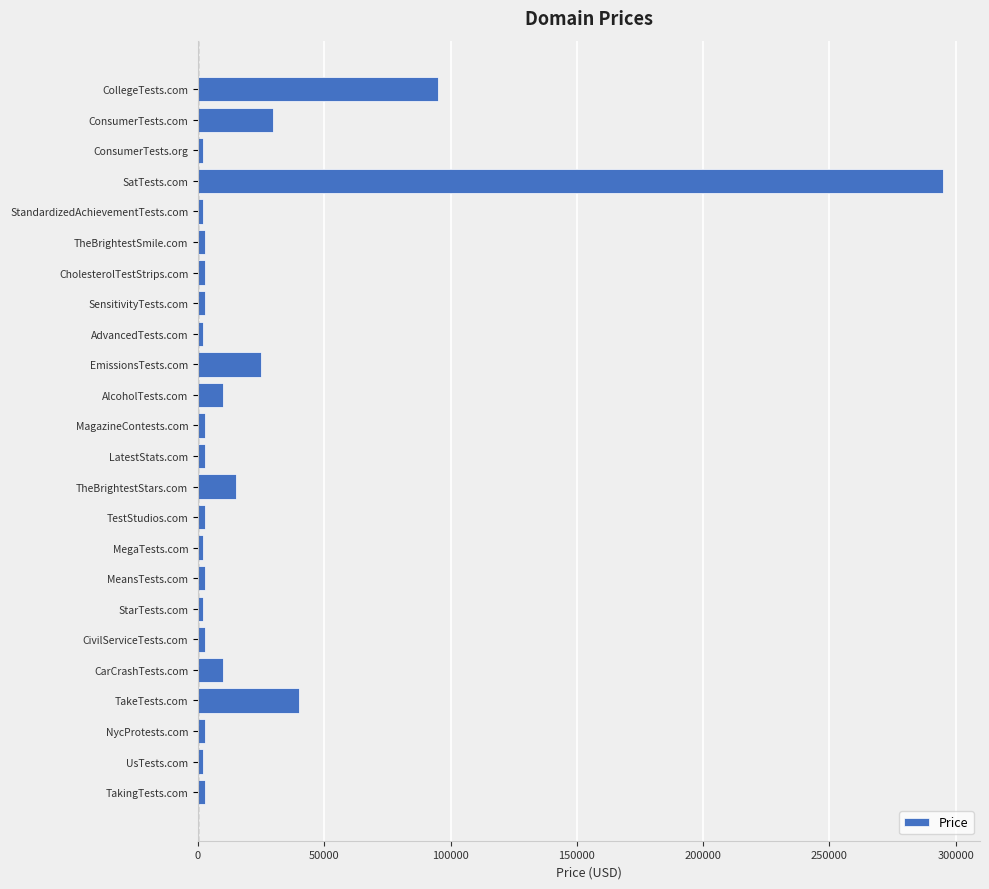

The value at CollegeTests.com is 94888. True or false?

True